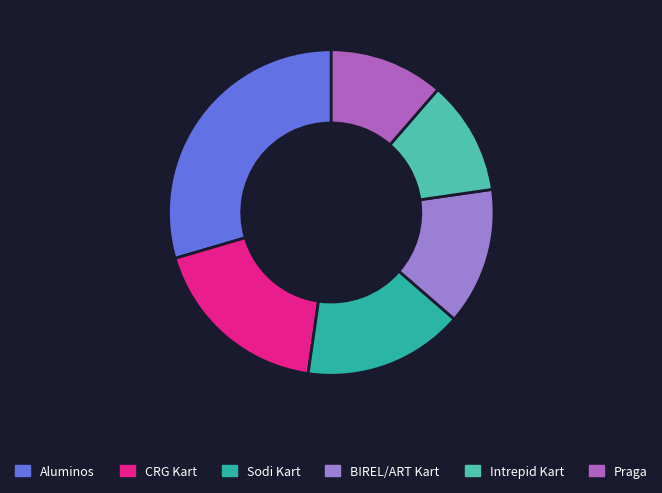

How many segments does this pie chart have?

6